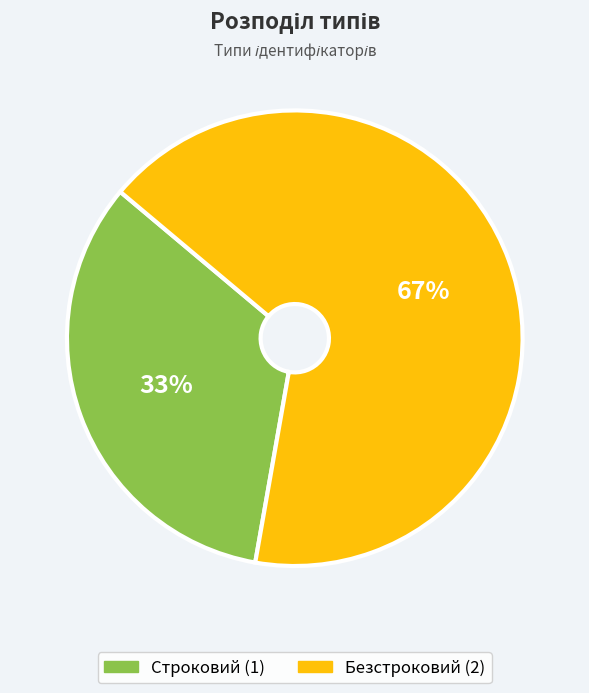

Which category has the smallest portion of the pie?

Строковий